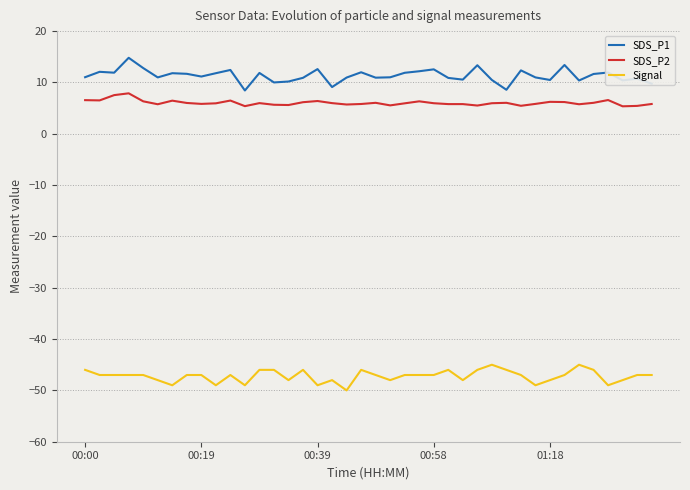

What is the average value of the SDS_P2 series?

6.0